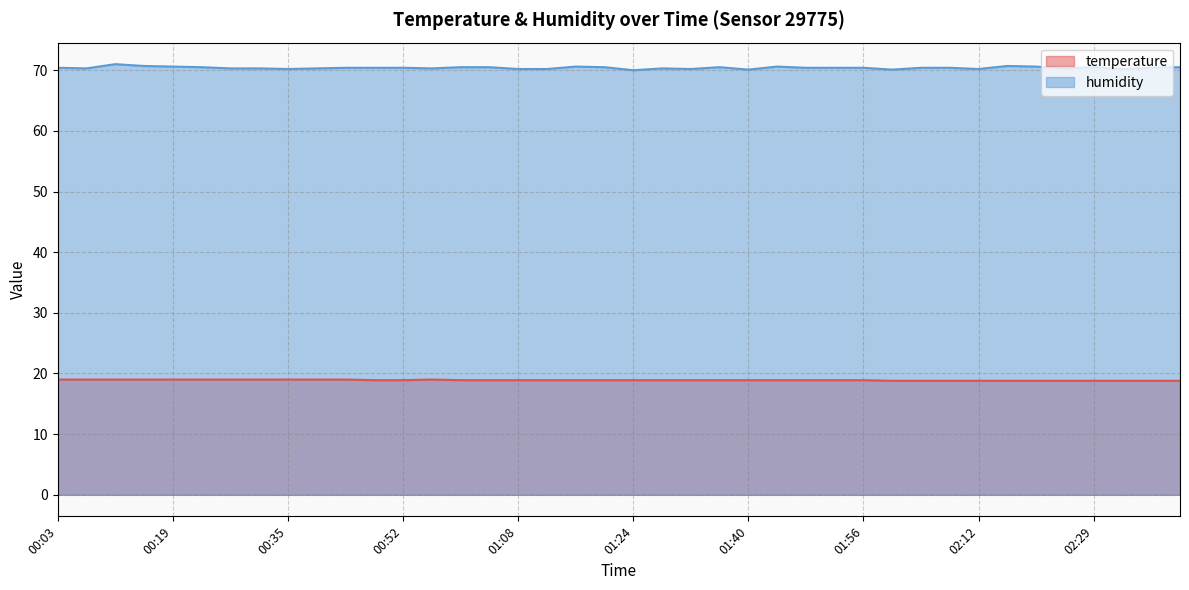

In humidity, how many points are lower than both neighbors (excluding endpoints)?

10